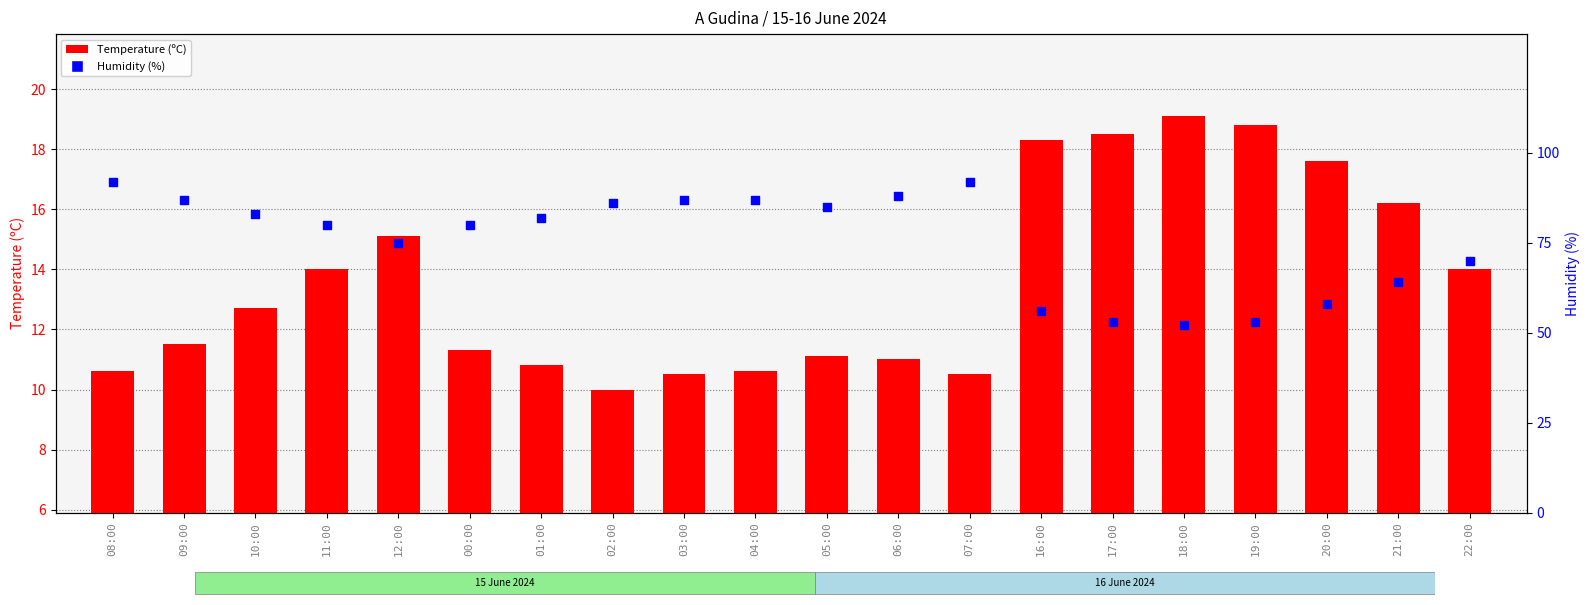

What is the total value across all series at 00:00?

91.3